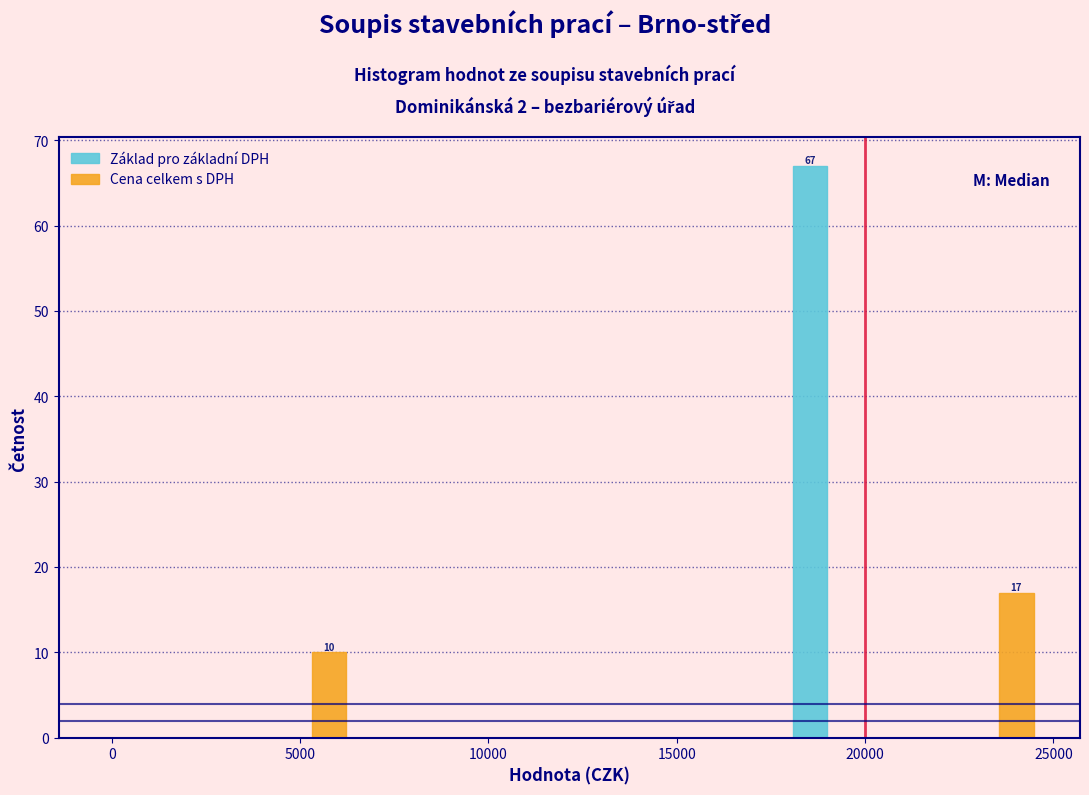

In the Základ pro základní DPH series, which range on the x-axis has the tallest bar?

18000 to 20000